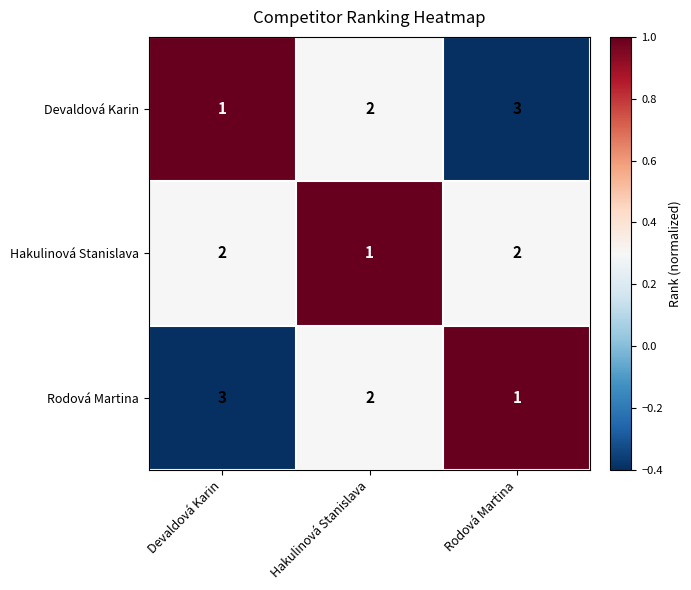

What is the total value across all series at Hakulinová Stanislava?

5